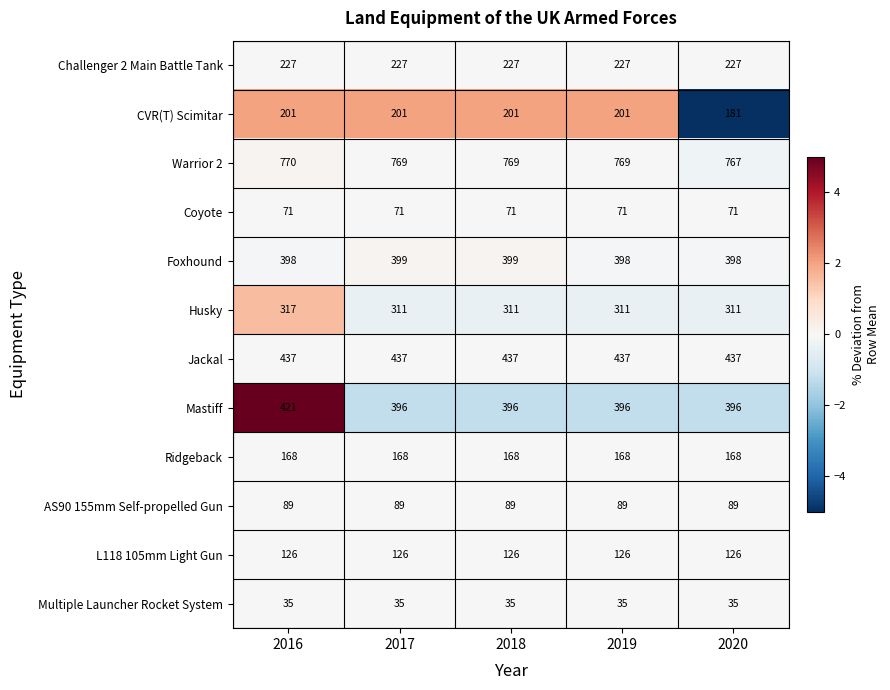

What is the maximum value shown in the chart?

770